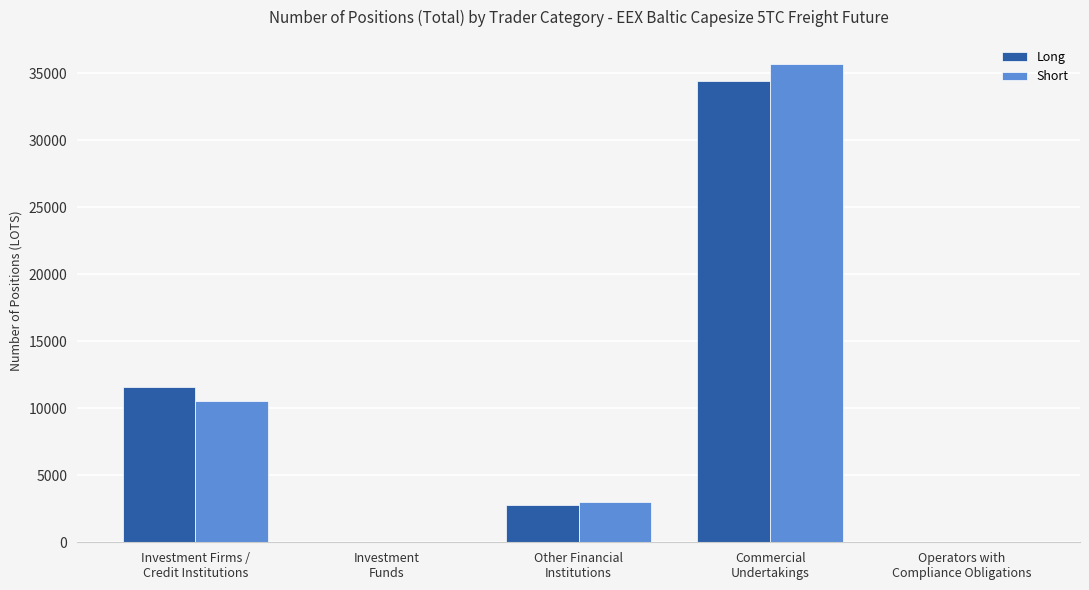

The Short series shows -10809.3 at Operators with
Compliance Obligations. True or false?

False